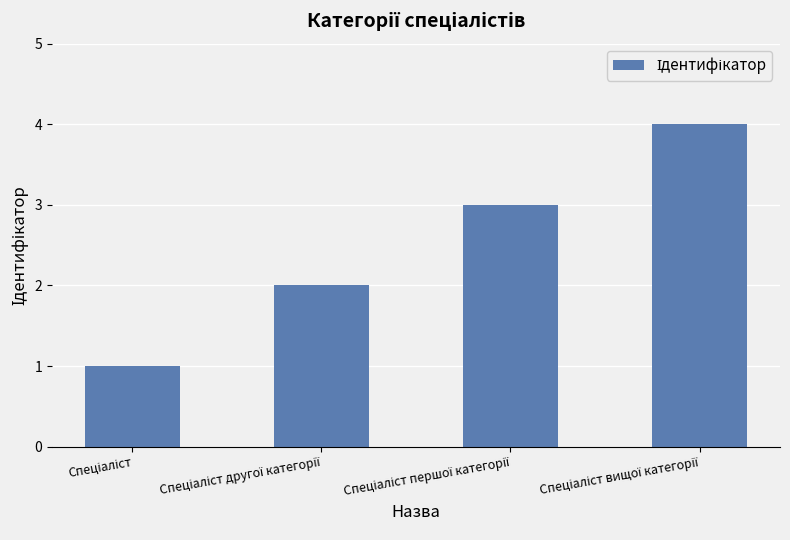

What is the sum of all values?

10